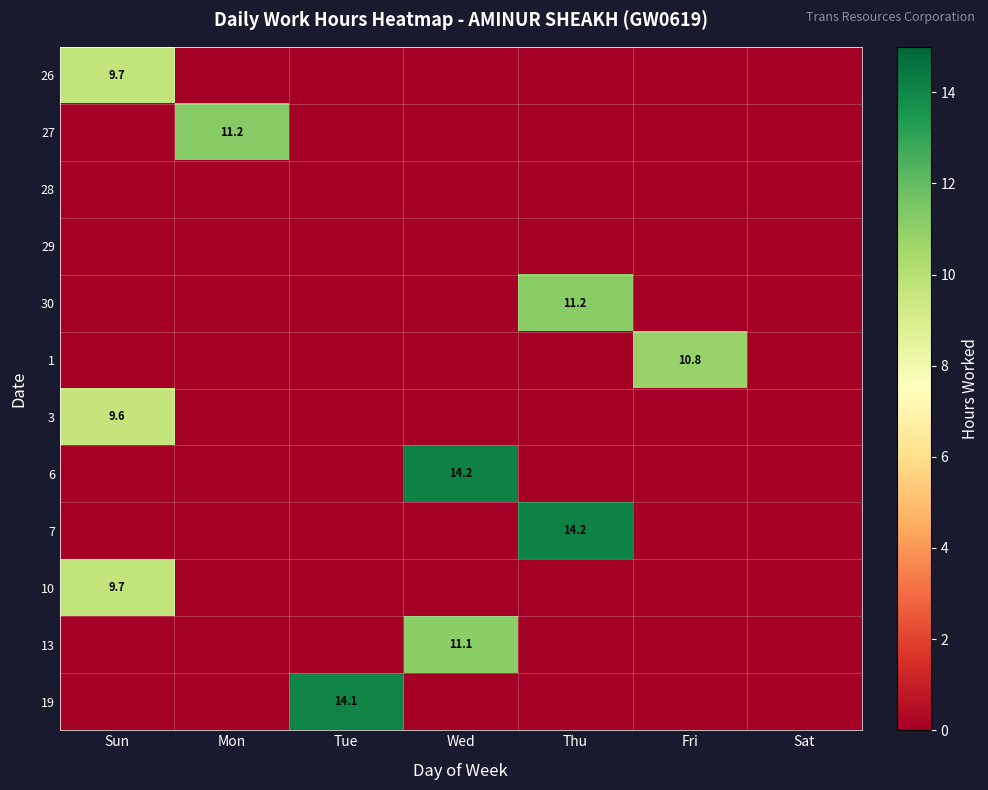

The value of 3 at Sun is 9.6. True or false?

True